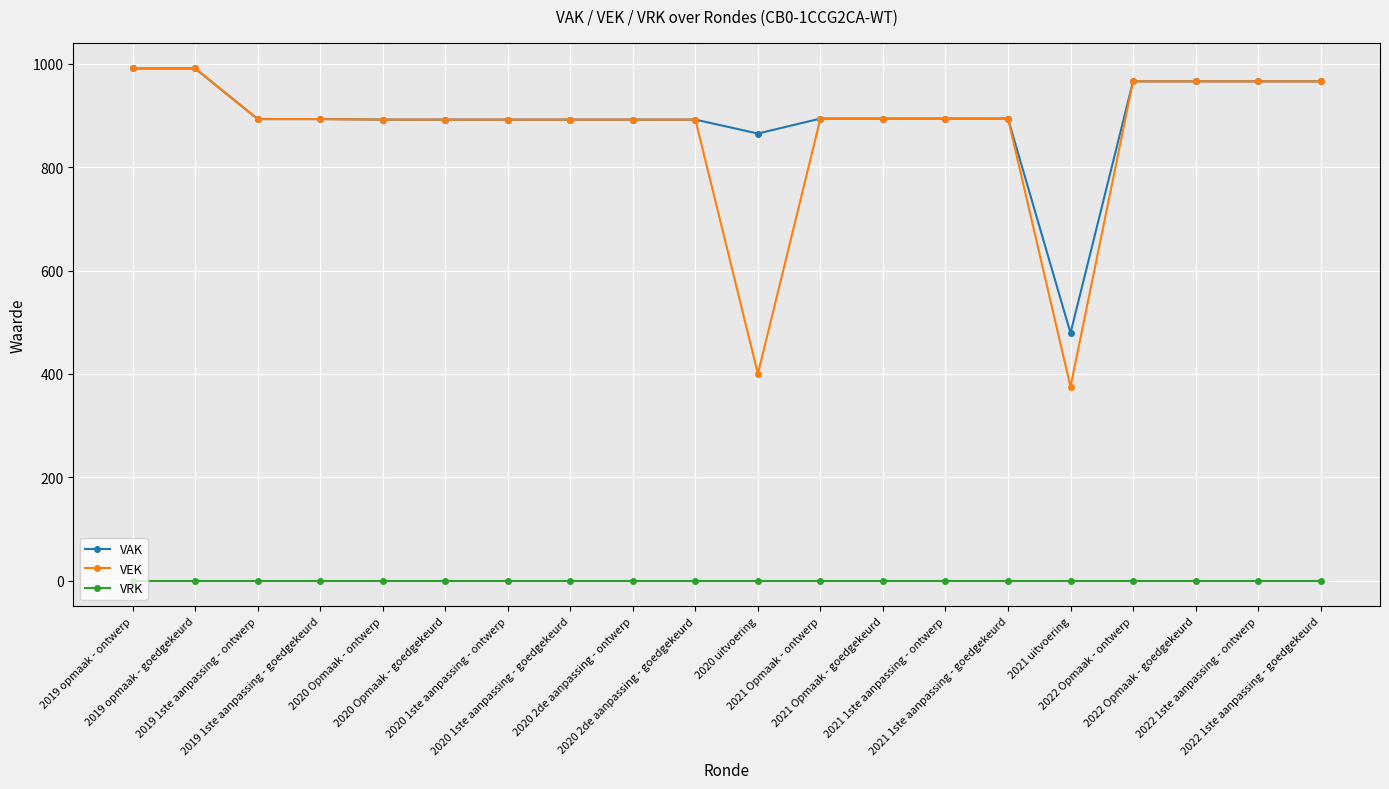

True or false: VEK has a value of 894 at 2021 Opmaak - goedgekeurd.

True